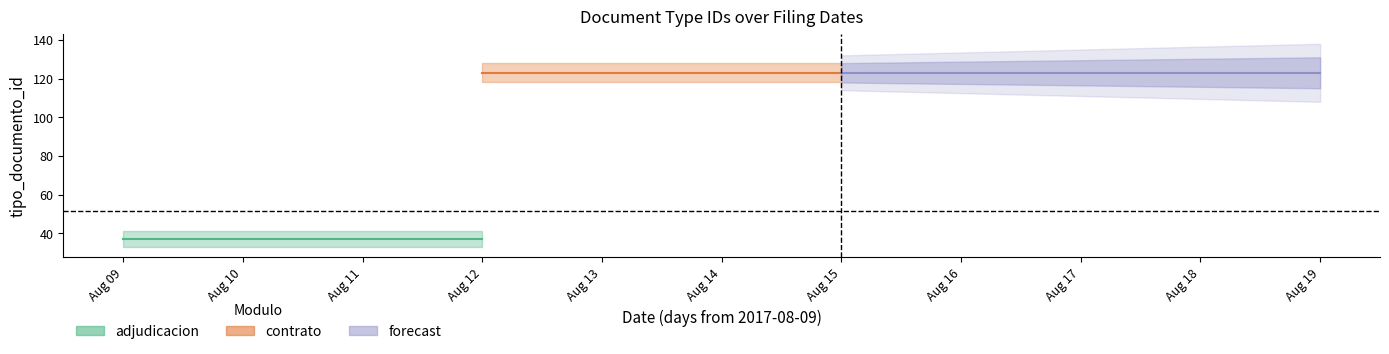

Is it true that the value at 2017-08-09 is 21?

False